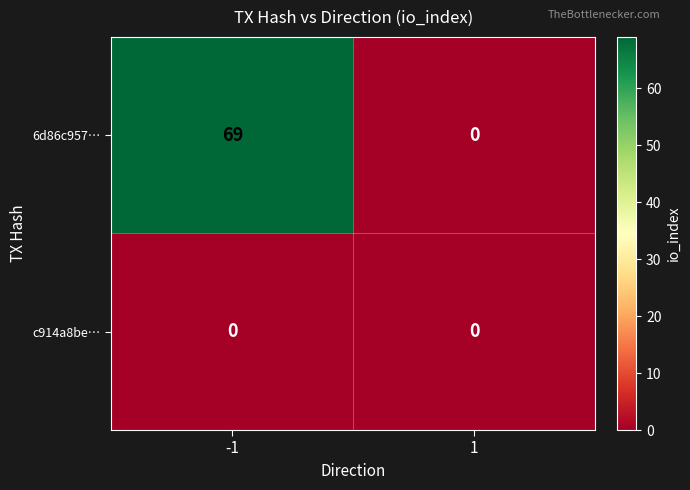

How many distinct data groups are displayed?

2